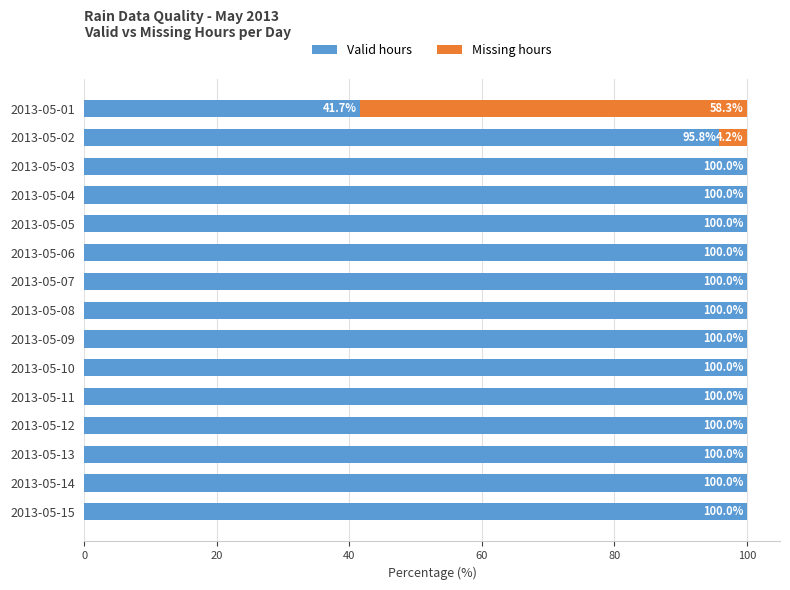

True or false: Valid hours has a value of 131.8 at 2013-05-06.

False